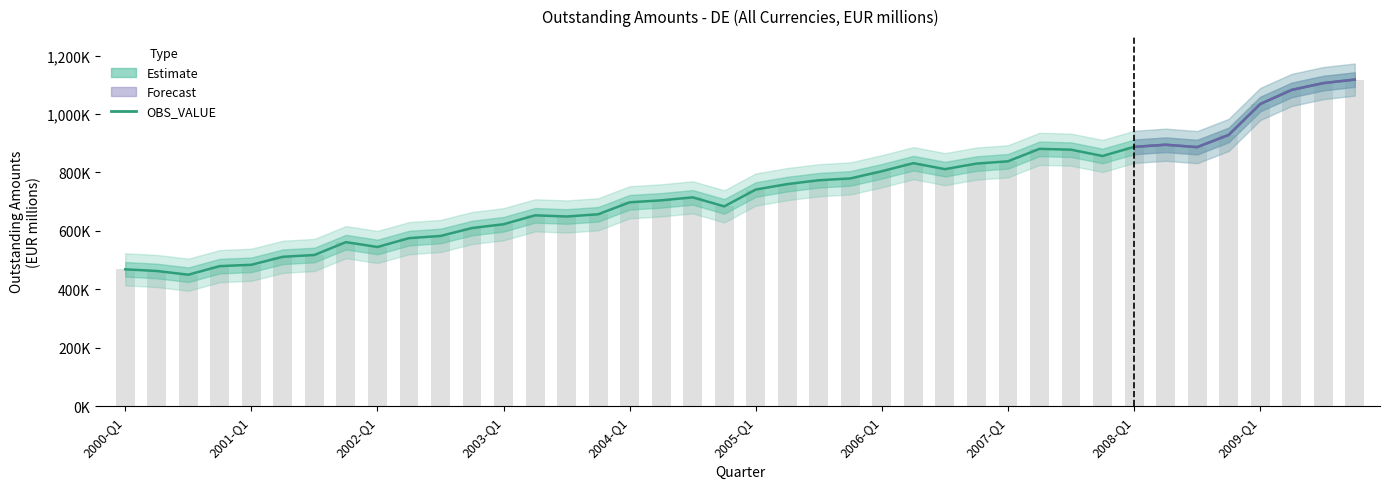

Count the number of categories in the chart.

40